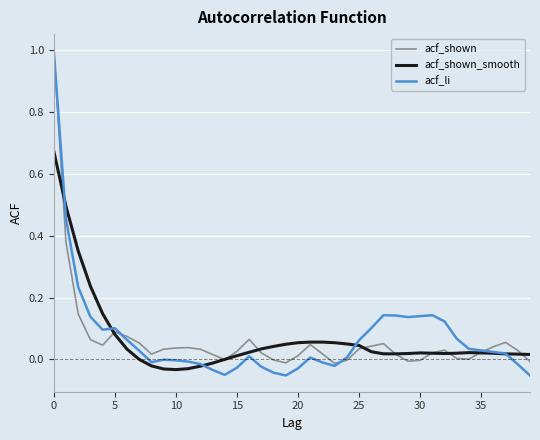

Where is the first local minimum for acf_shown_smooth?

10